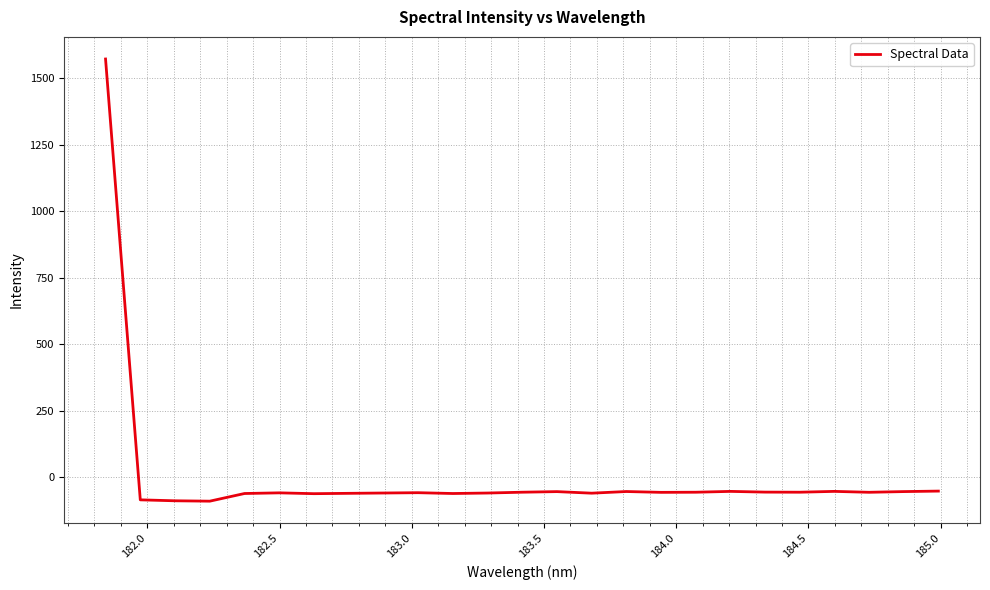

How many positive values are there?

1